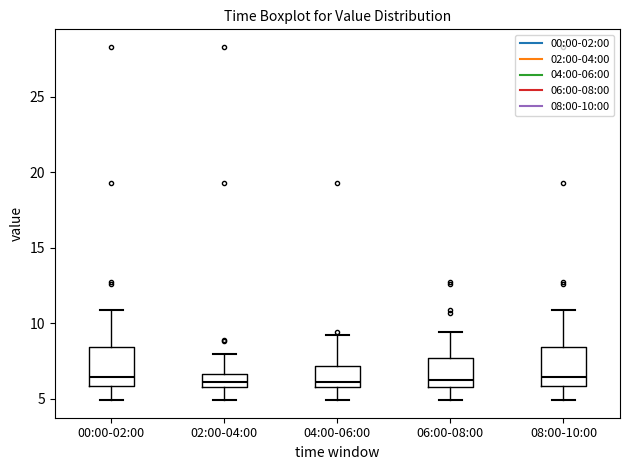

Reading left to right, read every box against the y-axis: the position of its median line, the range the box covers, and the ends of its whiskers. The values are not printed on the chart, so give them approximately, as read against the axis.

00:00-02:00: median 6.5, box 6.0 to 8.5, whiskers 5.0 to 11.0
02:00-04:00: median 6.0 (inside the box), box 6.0 to 6.5, whiskers 5.0 to 8.0
04:00-06:00: median 6.0 (just above the box's lower edge), box 6.0 to 7.0, whiskers 5.0 to 9.0
06:00-08:00: median 6.0 (just above the box's lower edge), box 6.0 to 7.5, whiskers 5.0 to 9.5
08:00-10:00: median 6.5, box 6.0 to 8.5, whiskers 5.0 to 11.0